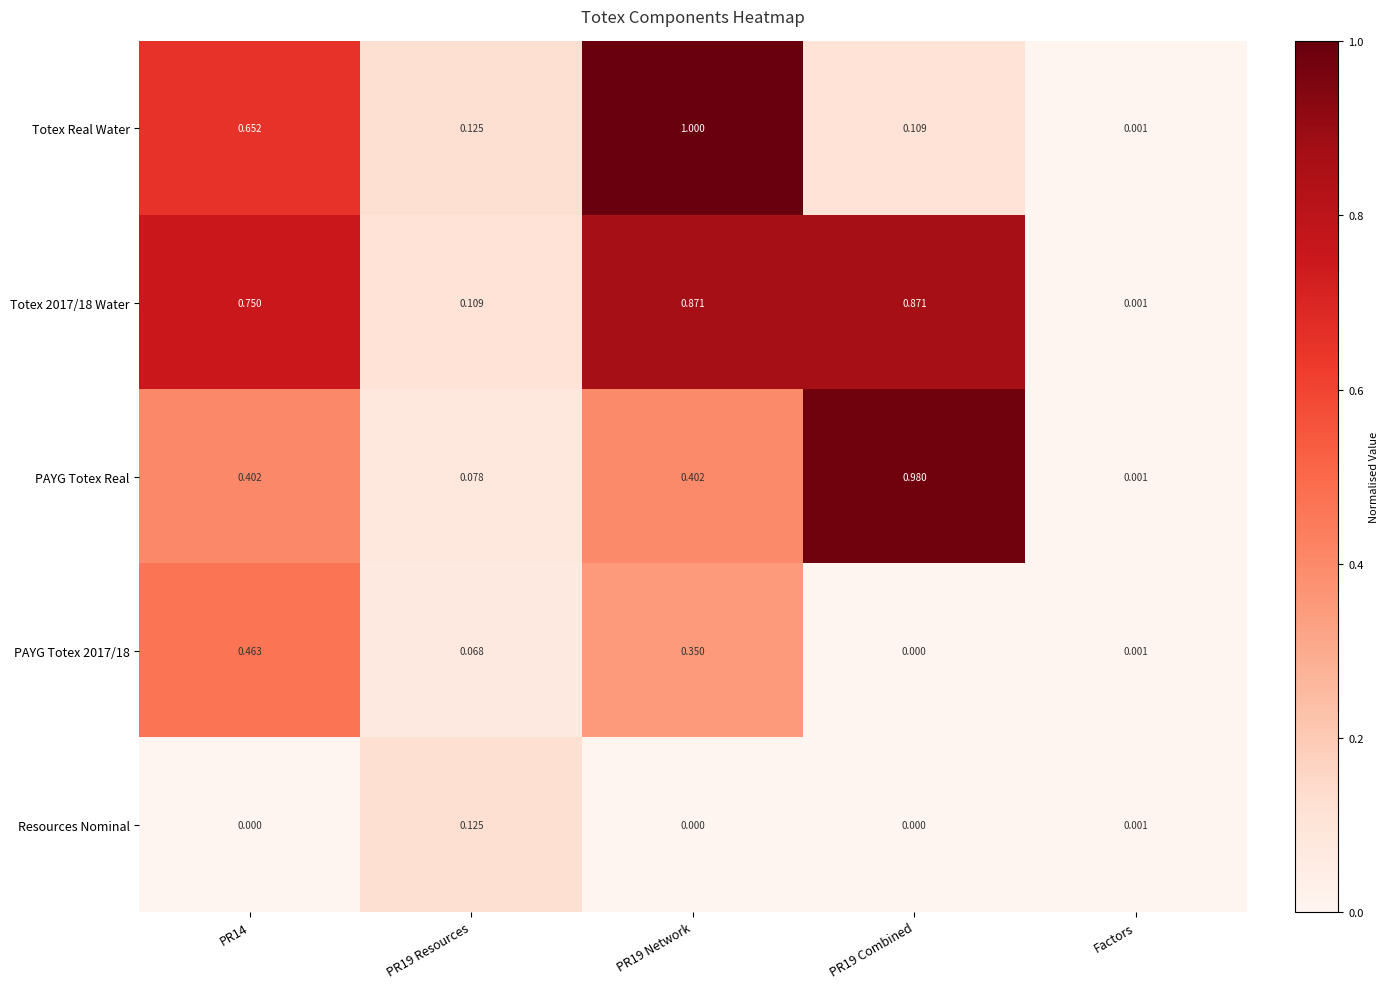

Where is Totex 2017/18 Water nearest to the value 0?

Factors